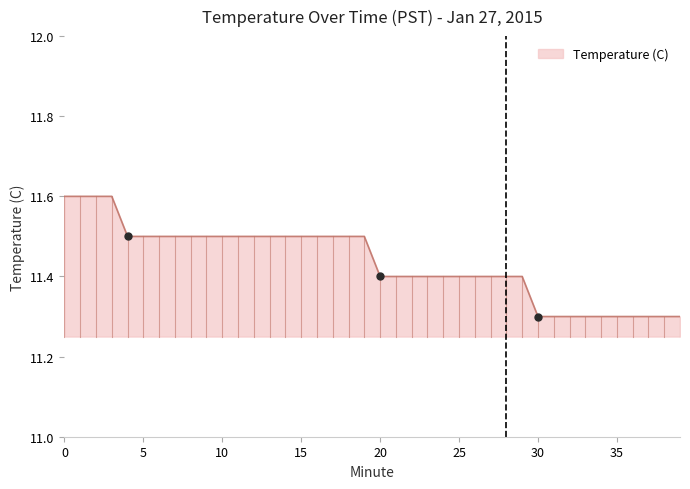

What is the difference between the maximum and minimum values?

0.3